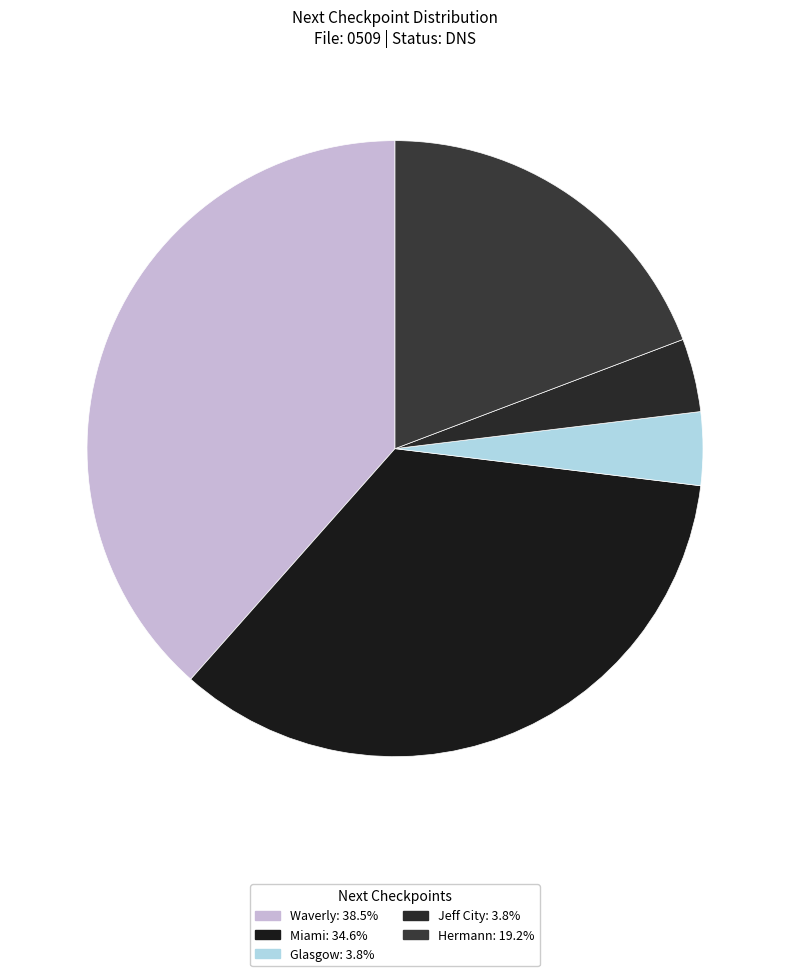

To the nearest percent, what is the difference between the Glasgow and Hermann slice percentages?

15%